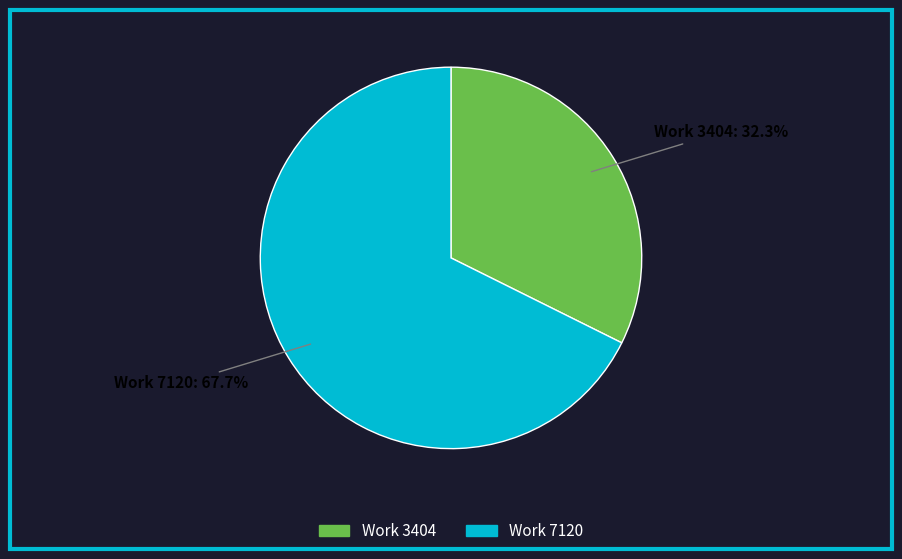

Approximately how many times larger is the value at Work 7120 compared to Work 3404?

2.1